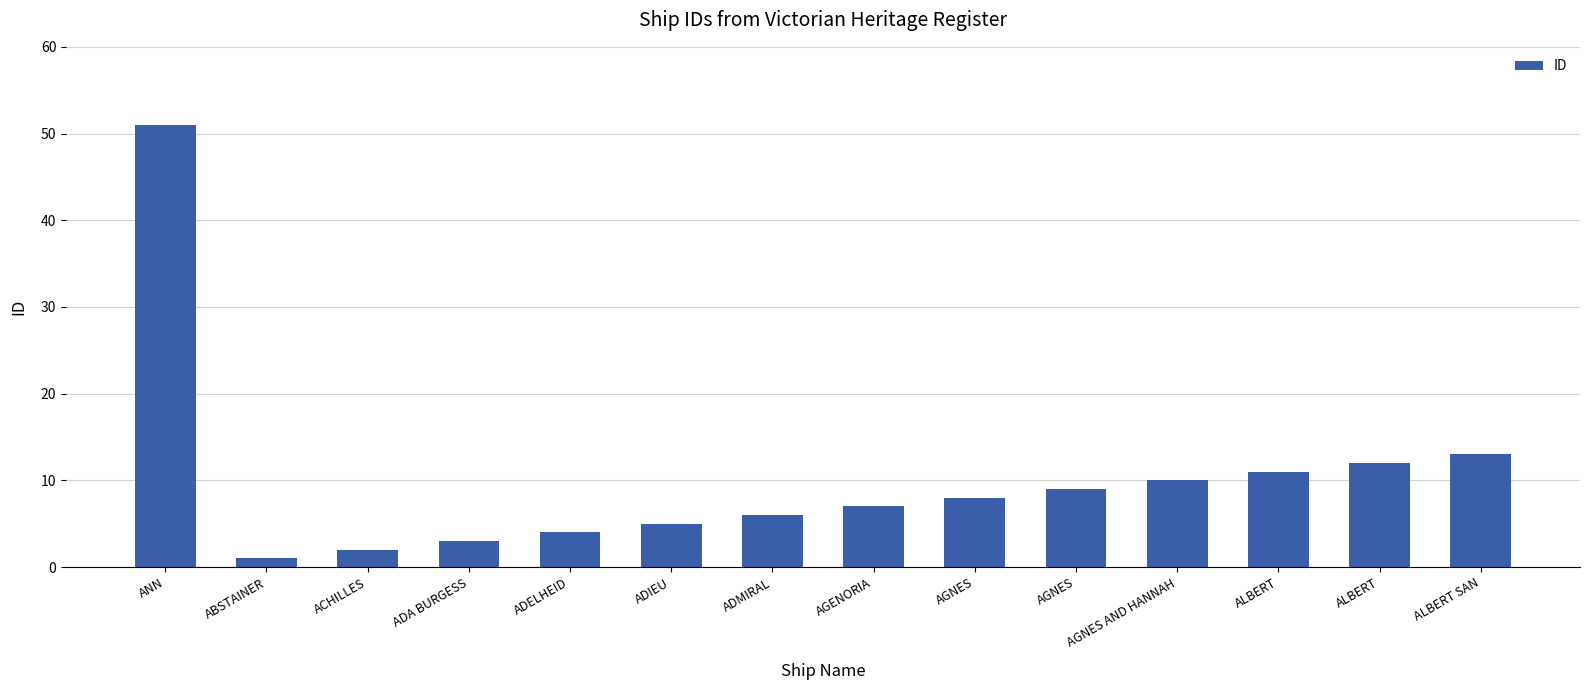

How many distinct data groups are displayed?

1